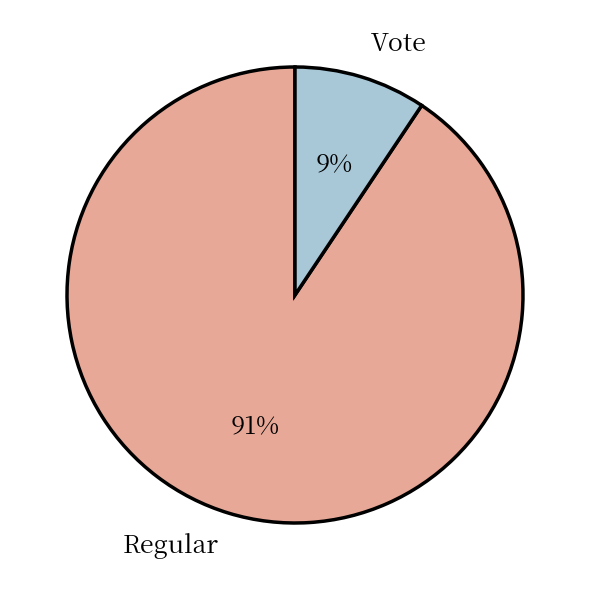

To the nearest percent, what percentage of the pie is Vote?

9%